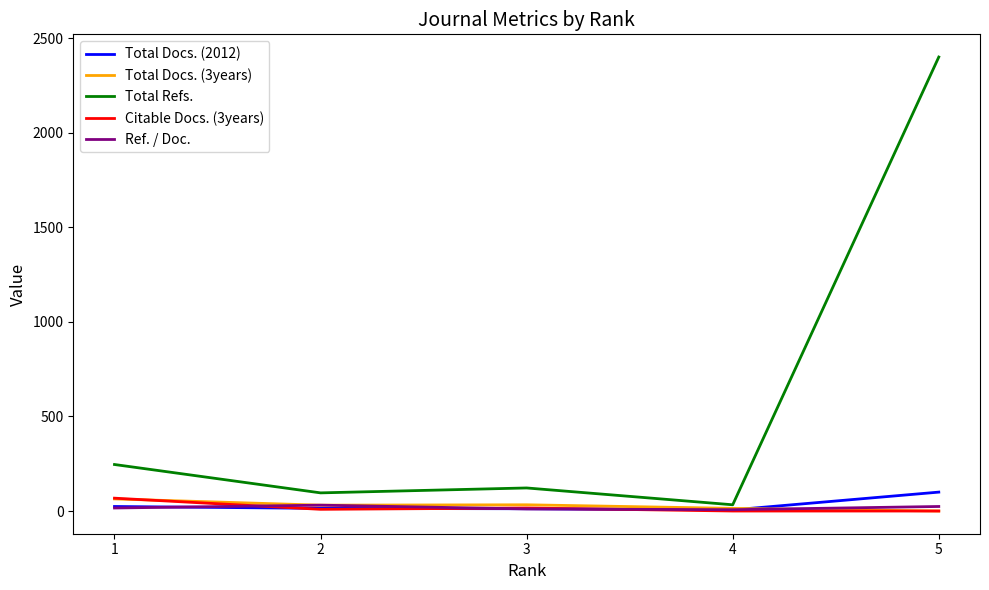

At which label is Ref. / Doc. closest to 19?

1